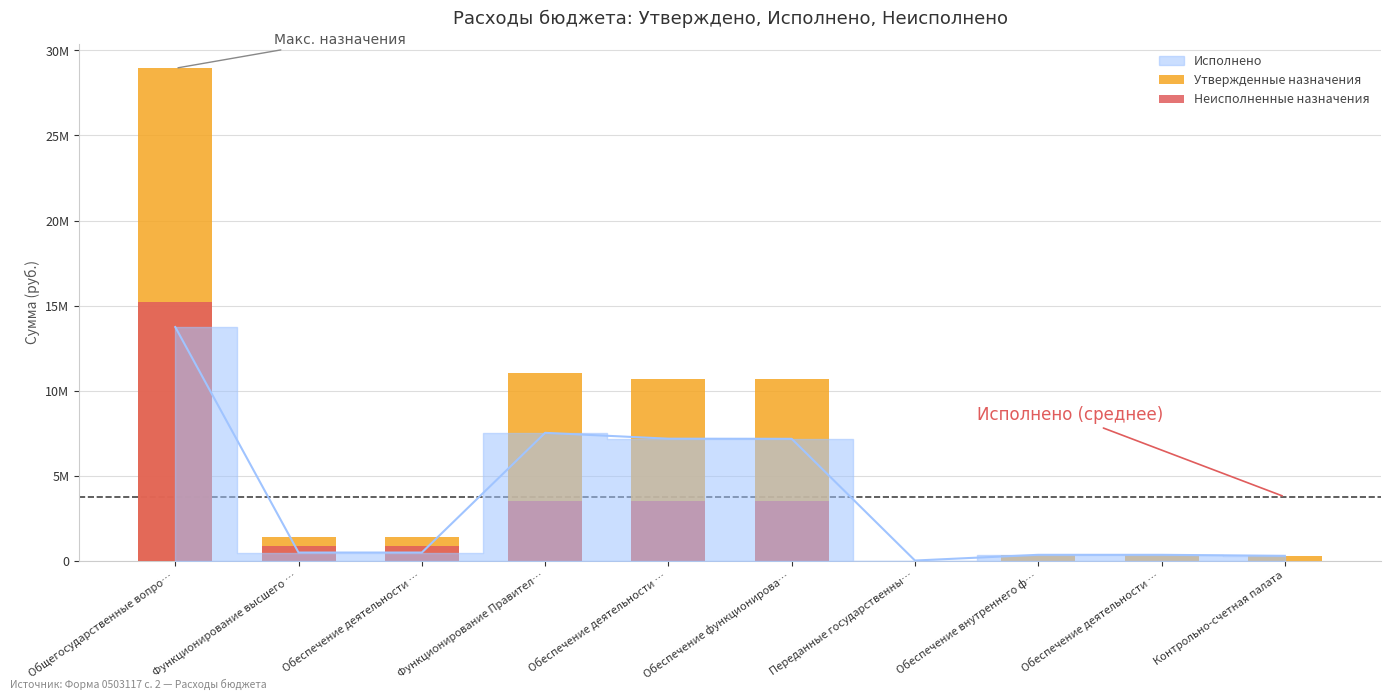

What is the sum of the Утвержденные назначения values at Контрольно-счетная палата and Функционирование высшего …?

1652900.0